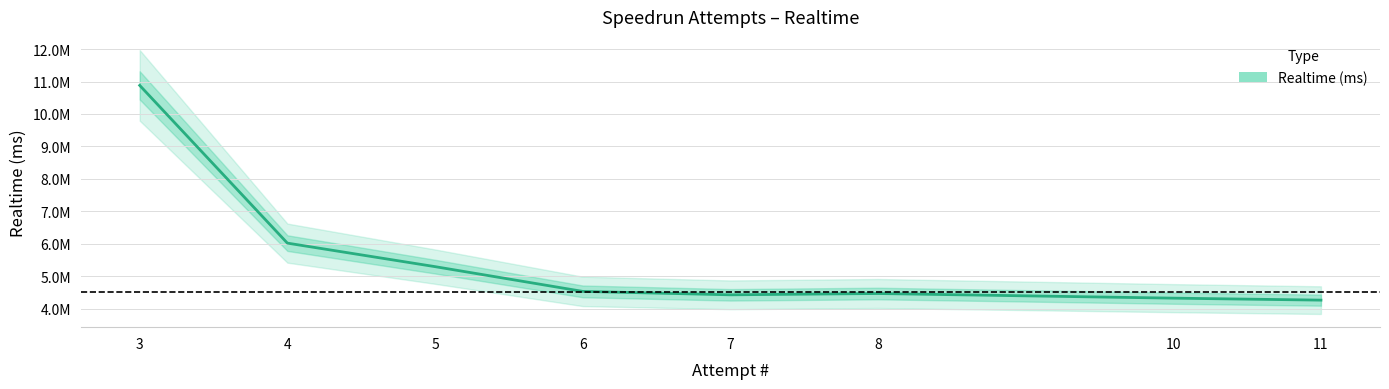

What is the difference between the second highest and minimum values?

1757068